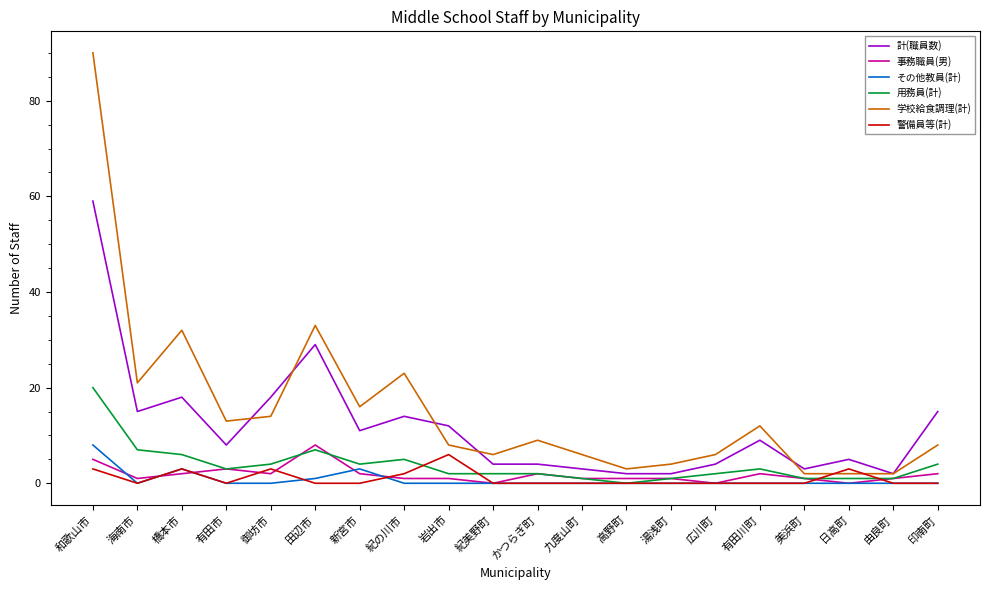

The 警備員等(計) series shows 3 at 日高町. True or false?

True